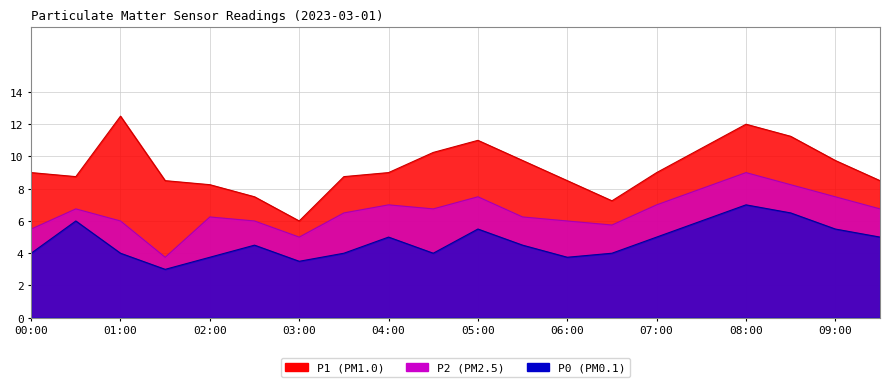

Which has a higher value, 01:30 or 02:00?

01:30